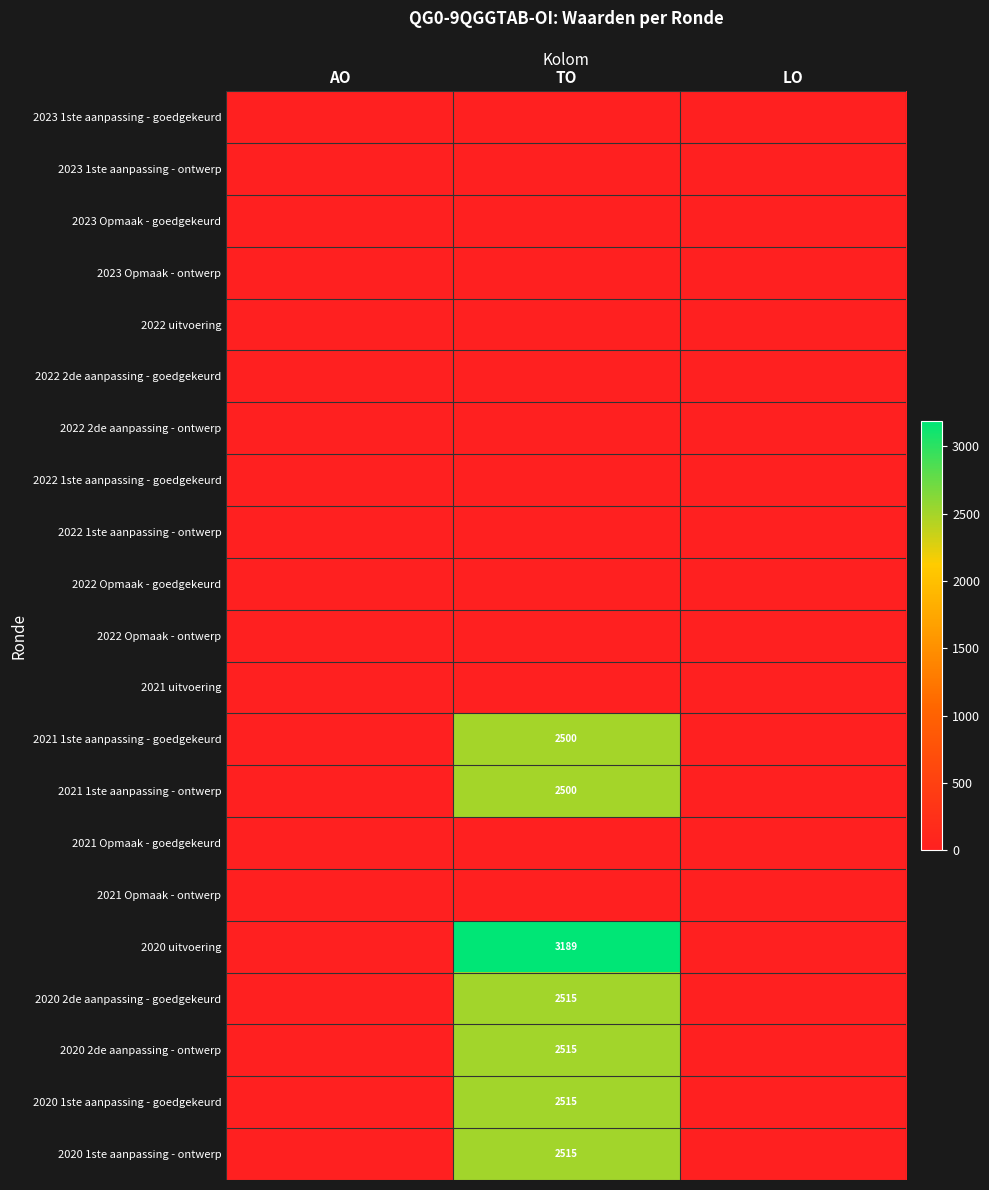

Is it true that 2020 2de aanpassing - goedgekeurd equals 4379 at TO?

False